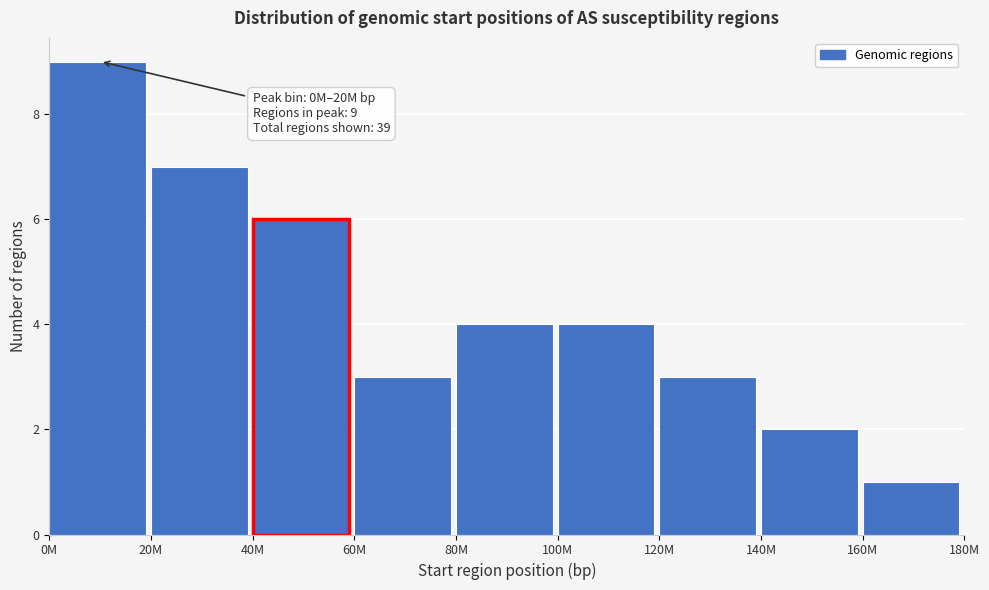

Reading left to right, extract all data points from this chart.

9	7	6	3	4	4	3	2	1